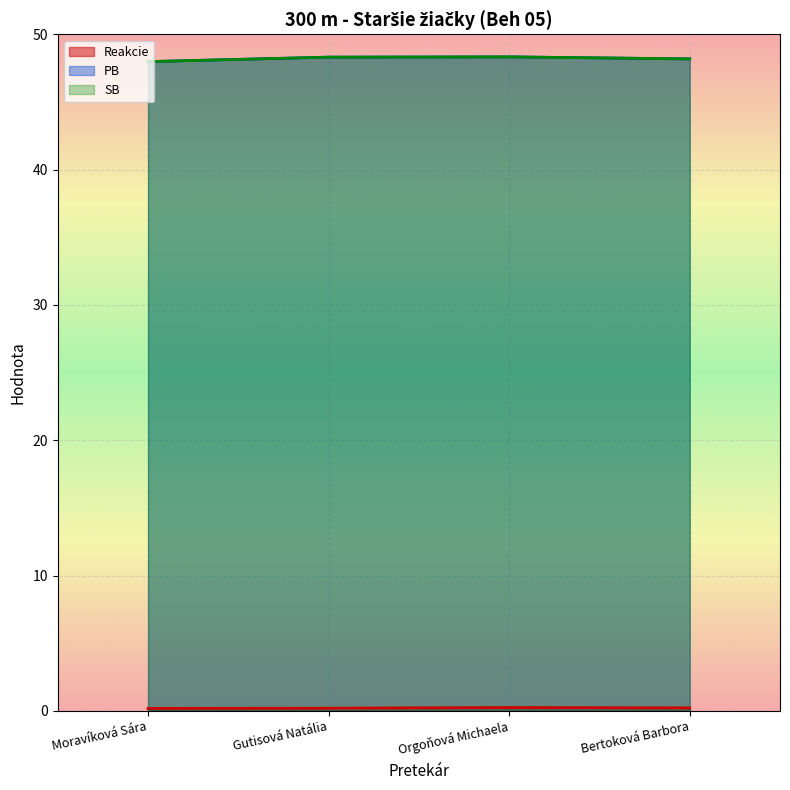

The SB series shows 28.3 at Gutisová Natália. True or false?

False